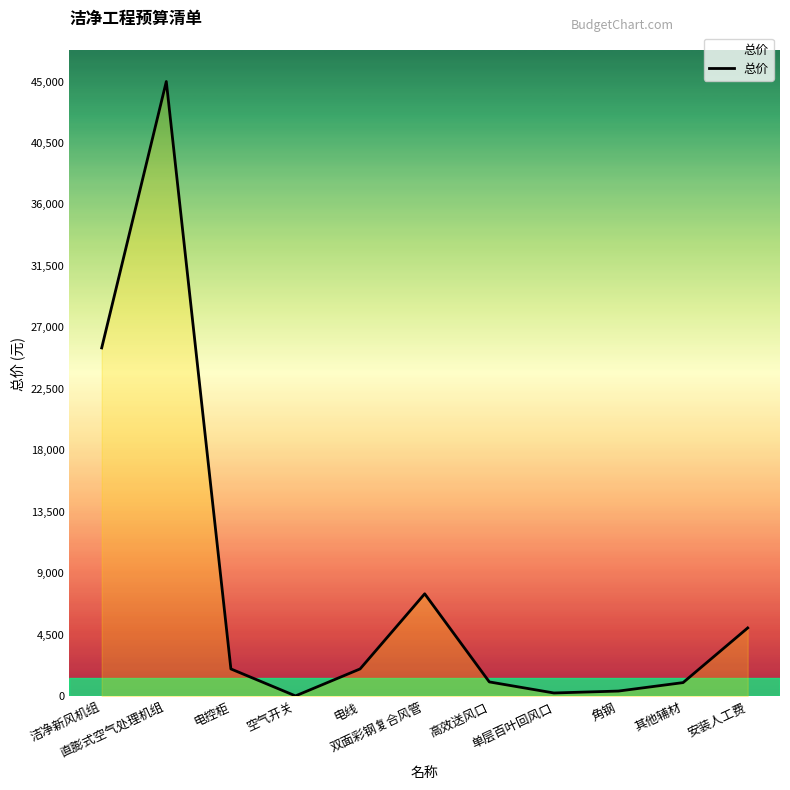

What is the greatest value displayed?

45000